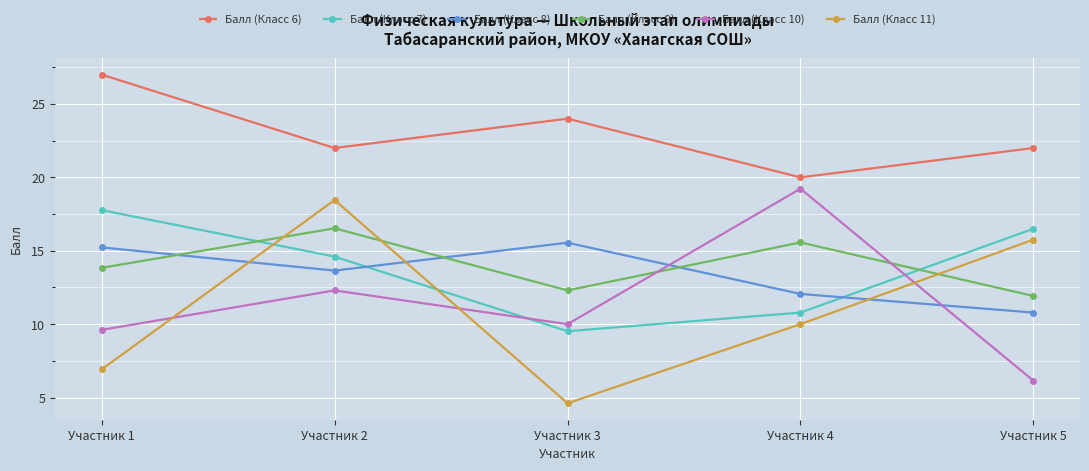

True or false: Балл (Класс 10) has more than 2 interior local peaks.

False